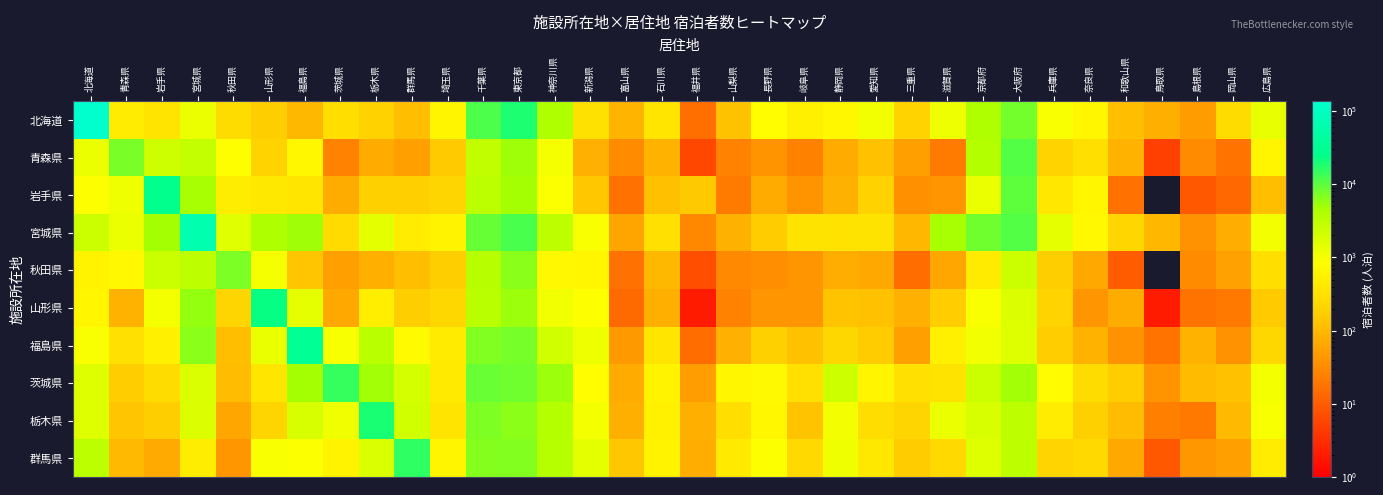

What is the difference between the highest and lowest values at 神奈川県?

4625